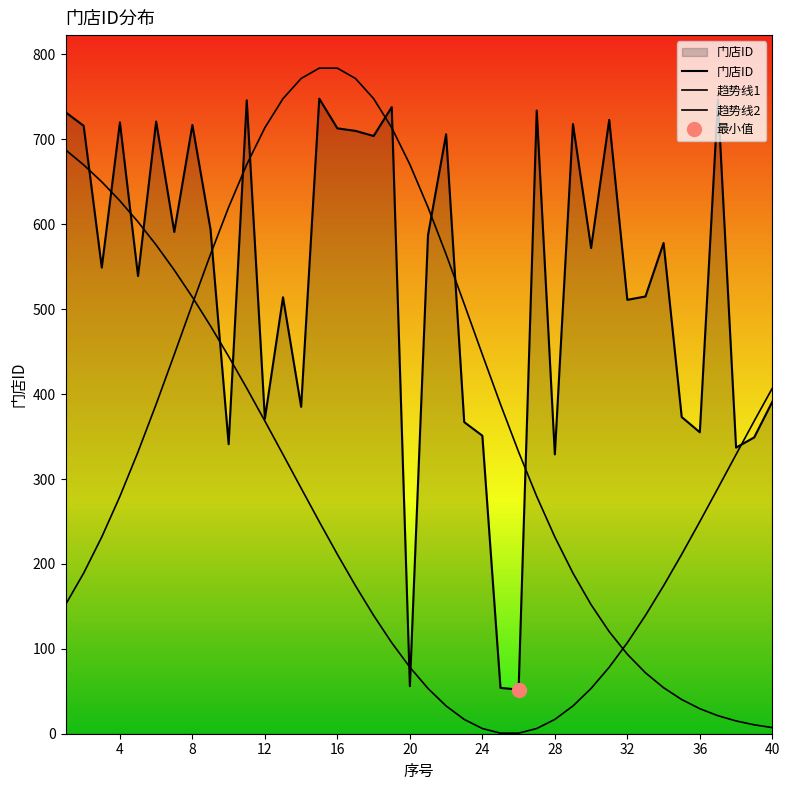

What is the greatest value displayed?

783.9